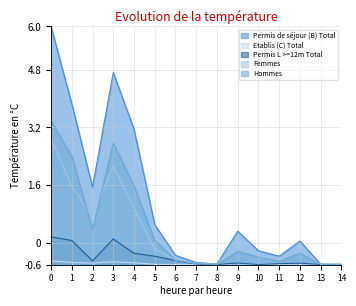

What is the highest value of the Permis L >=12m Total series?

0.2